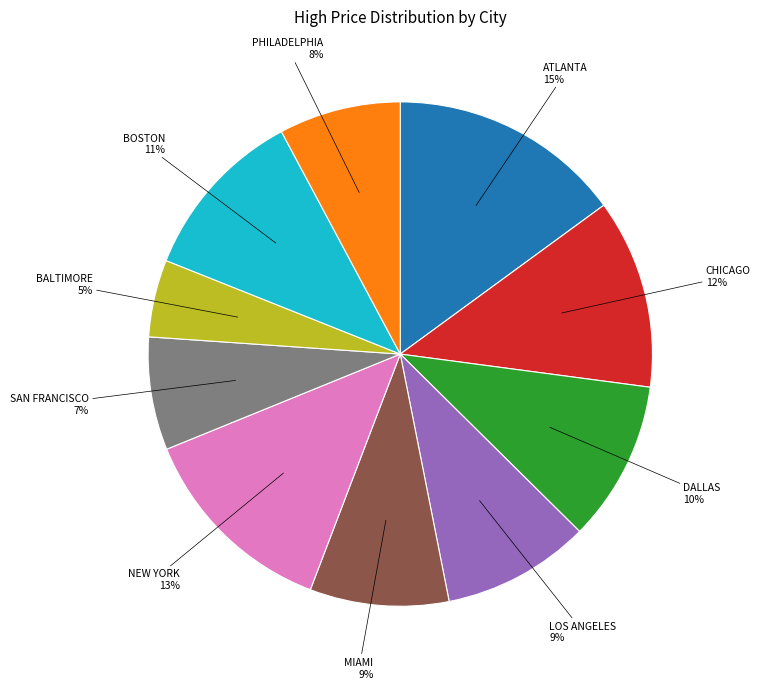

What is the smallest slice in the pie chart?

BALTIMORE